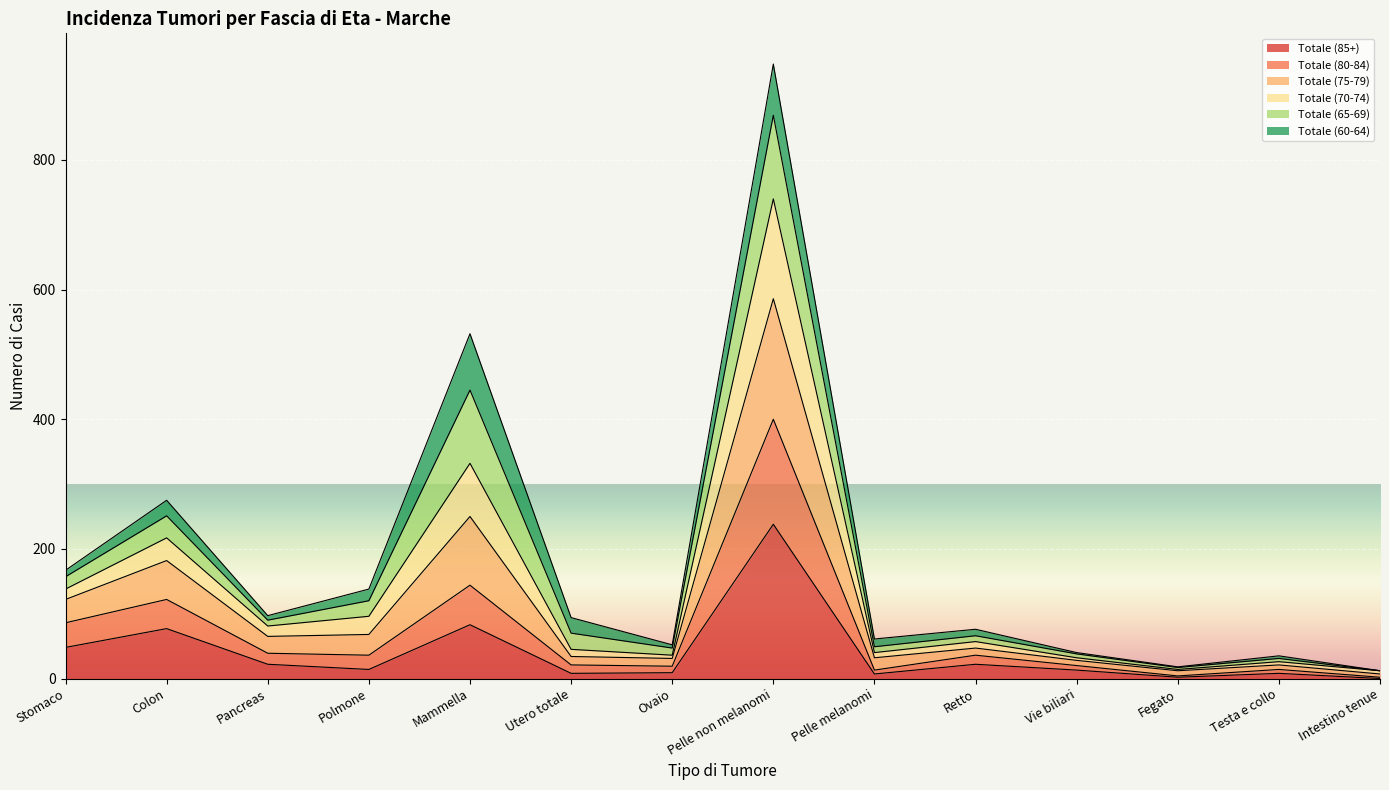

What is the maximum value for Totale (85+)?

238